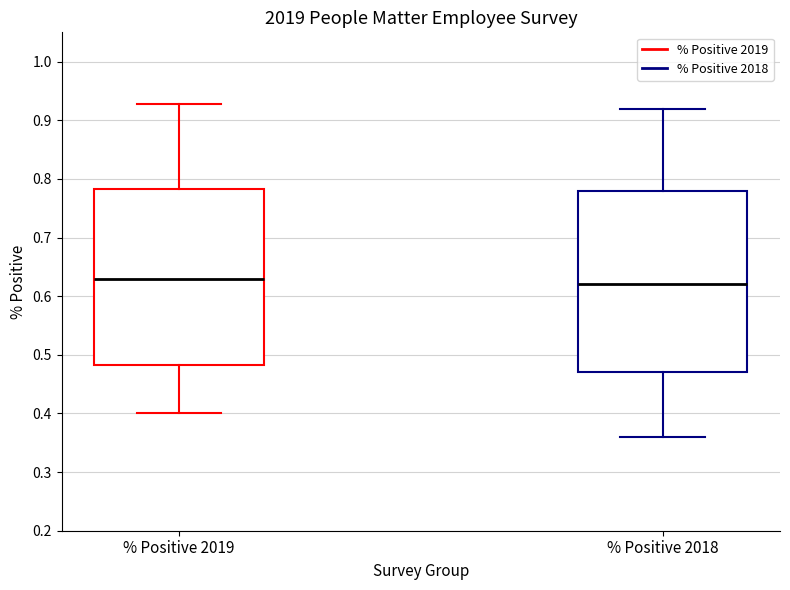

Where does the median line of the box for % Positive 2018 sit on the y-axis? The values are not printed on the chart, so give them approximately, as read against the axis.

0.62